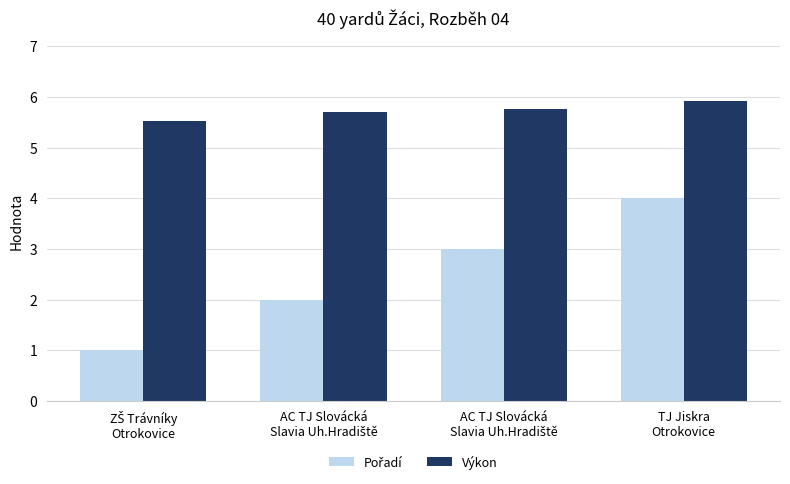

Count the number of categories in the chart.

4